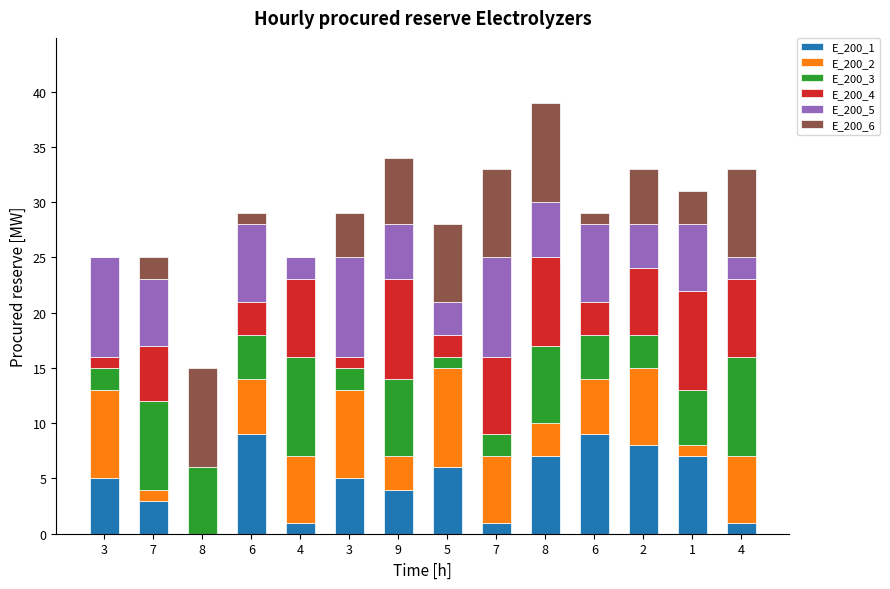

Does the chart contain stacked bars?

Yes